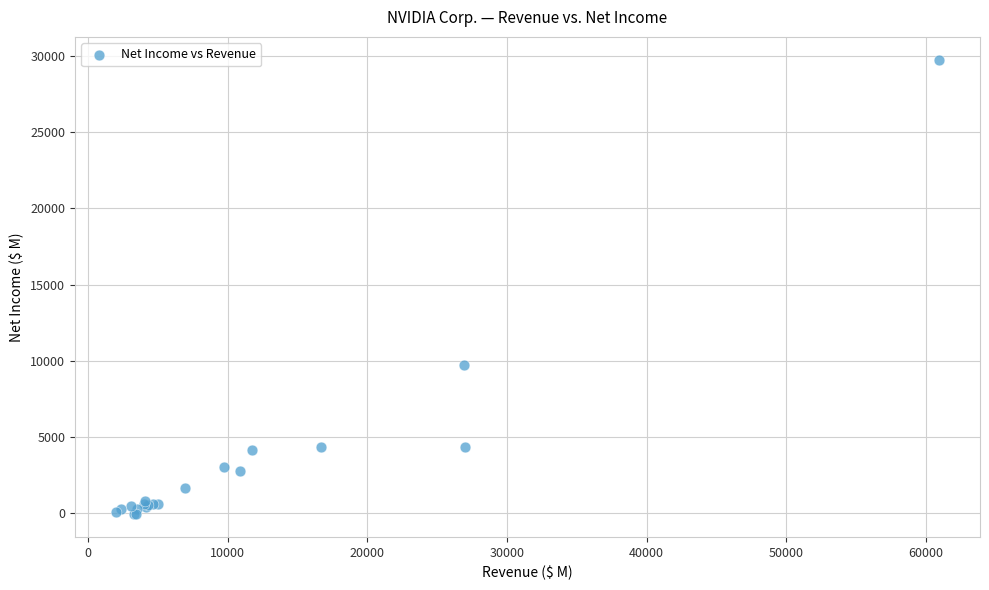

What Y value in the scatter plot is closest to 14846?

9752